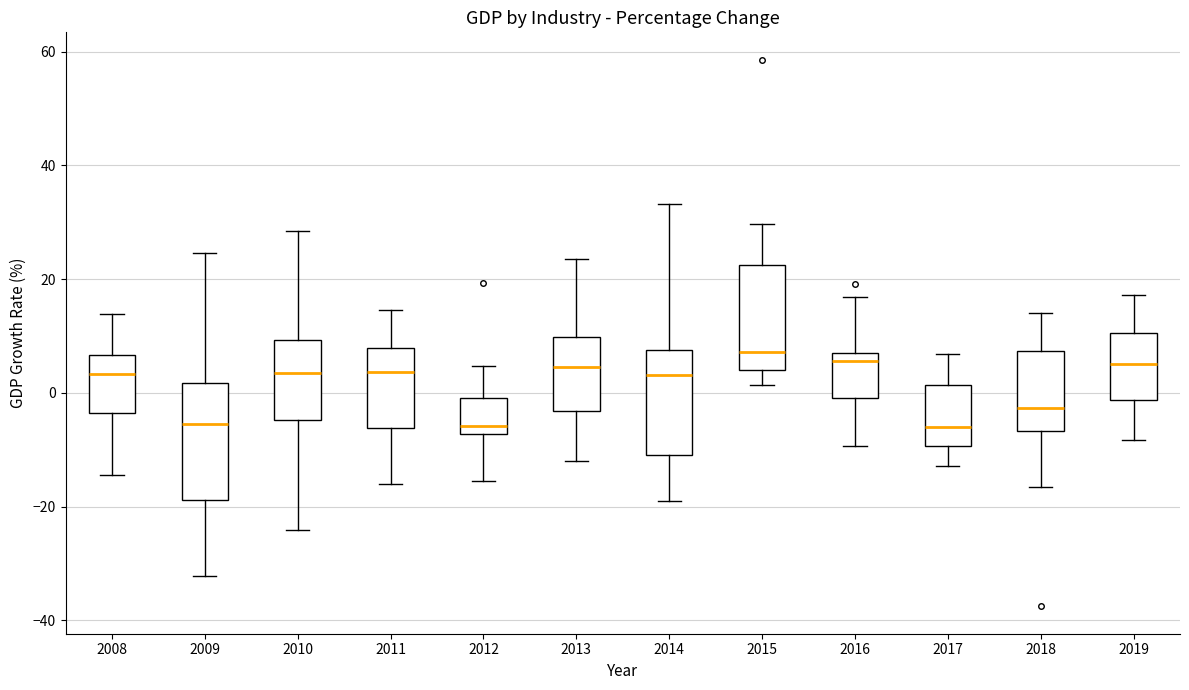

Which box is the tallest, from its lower edge to its upper edge?

2009